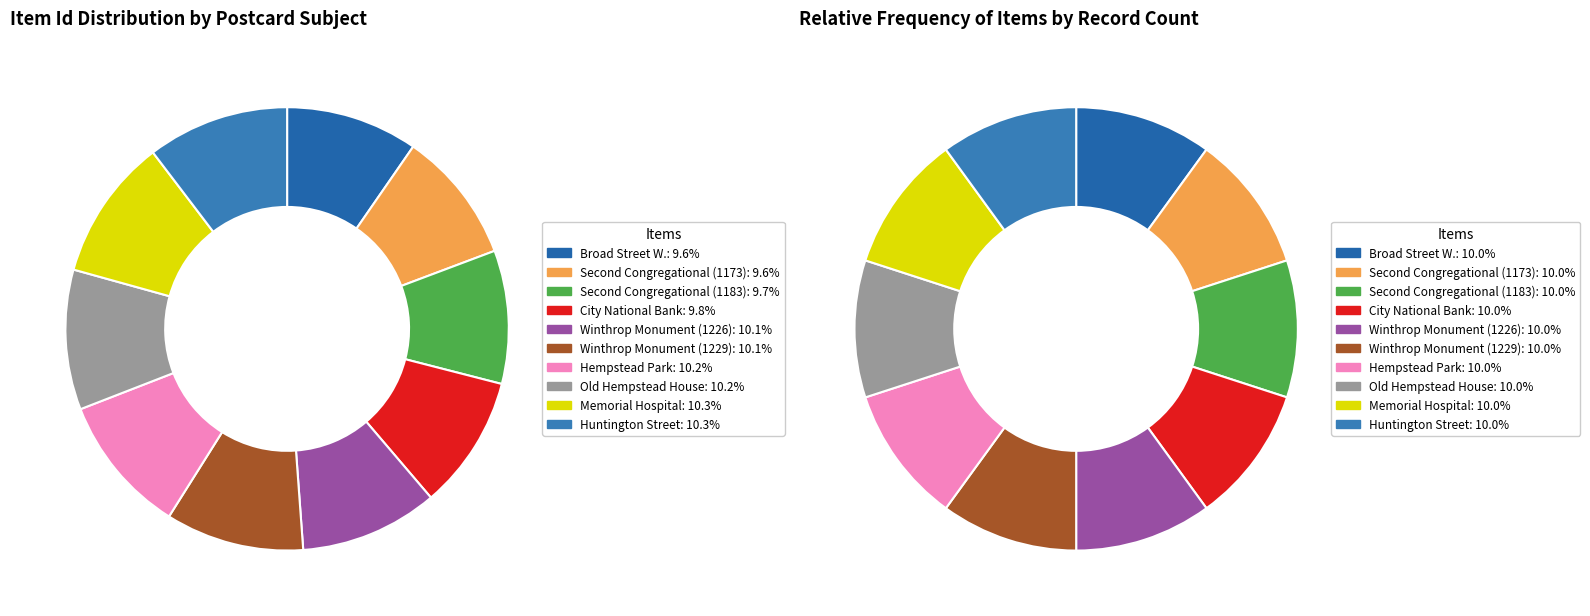

How many segments does this pie chart have?

10